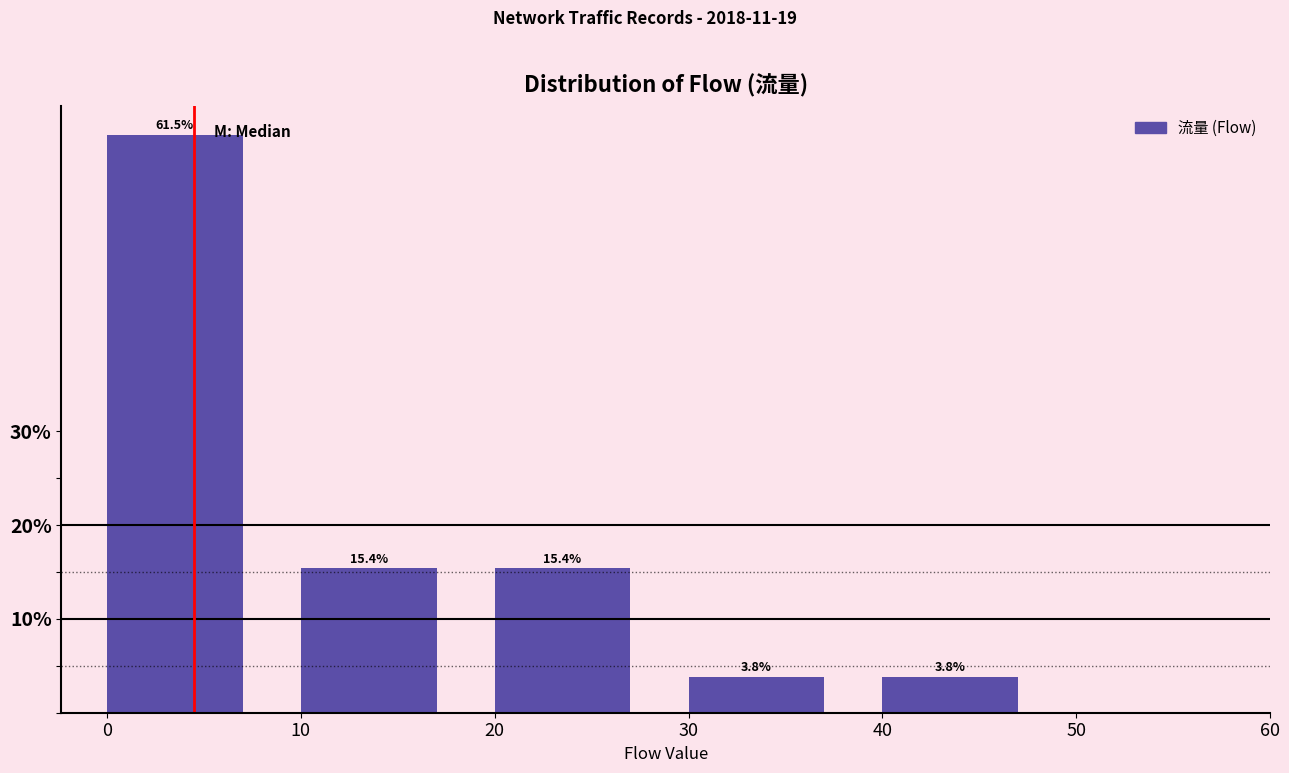

Reading left to right, transcribe this chart: for each bar, give the range it covers on the x-axis and its height.

0 to 10: 61.5
10 to 20: 15.4
20 to 30: 15.4
30 to 40: 3.8
40 to 50: 3.8